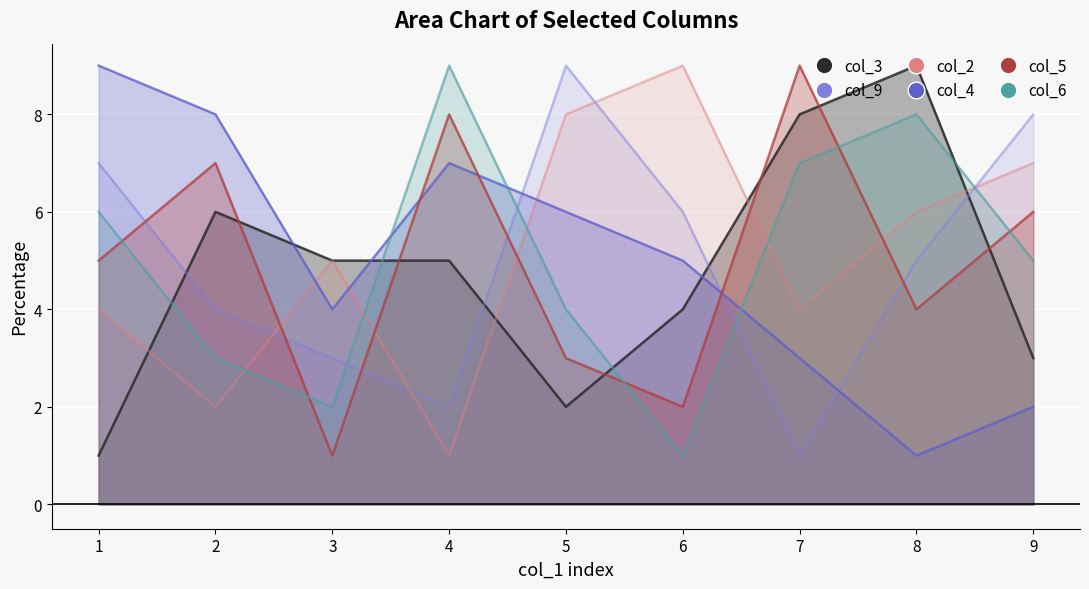

How many values in the col_9 series are below 5?

4